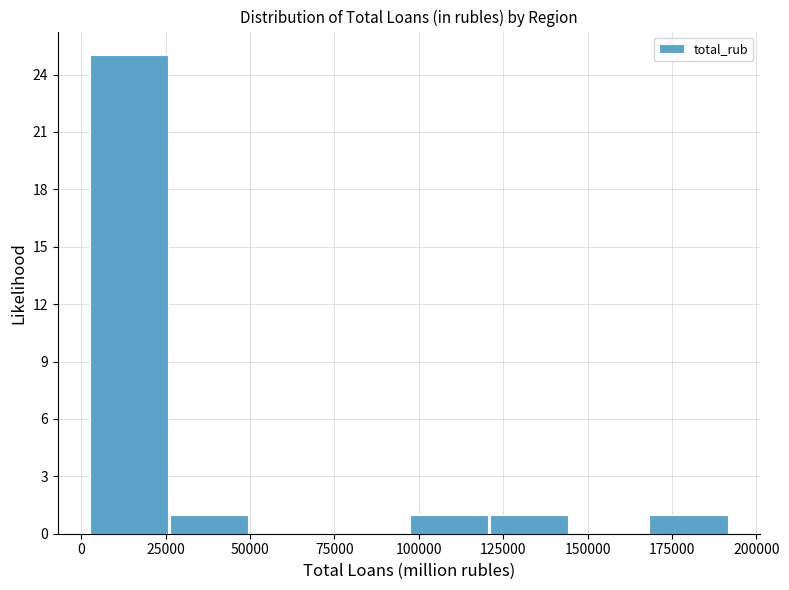

Reading left to right, transcribe this chart: for each bar, give the range it covers on the x-axis and its height. Neither the bar edges nor the heights are printed on the chart, so give them approximately, as read against the axes.

5000 to 25000: 25
25000 to 50000: 1
50000 to 75000: 0
75000 to 95000: 0
95000 to 120000: 1
120000 to 145000: 1
145000 to 170000: 0
170000 to 190000: 1